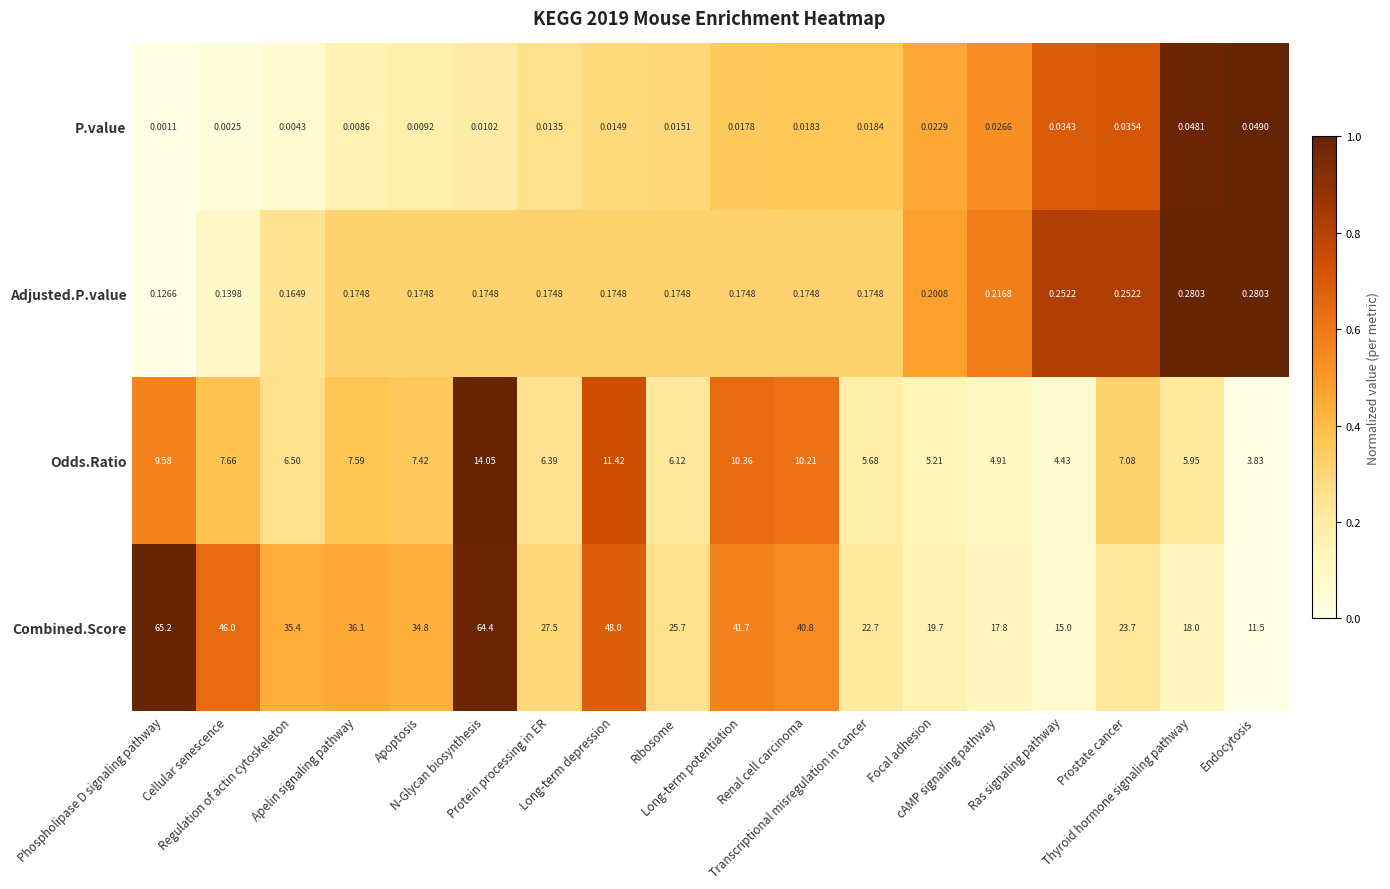

At Focal adhesion, list the series in order from largest to smallest.

Combined.Score, Odds.Ratio, Adjusted.P.value, P.value